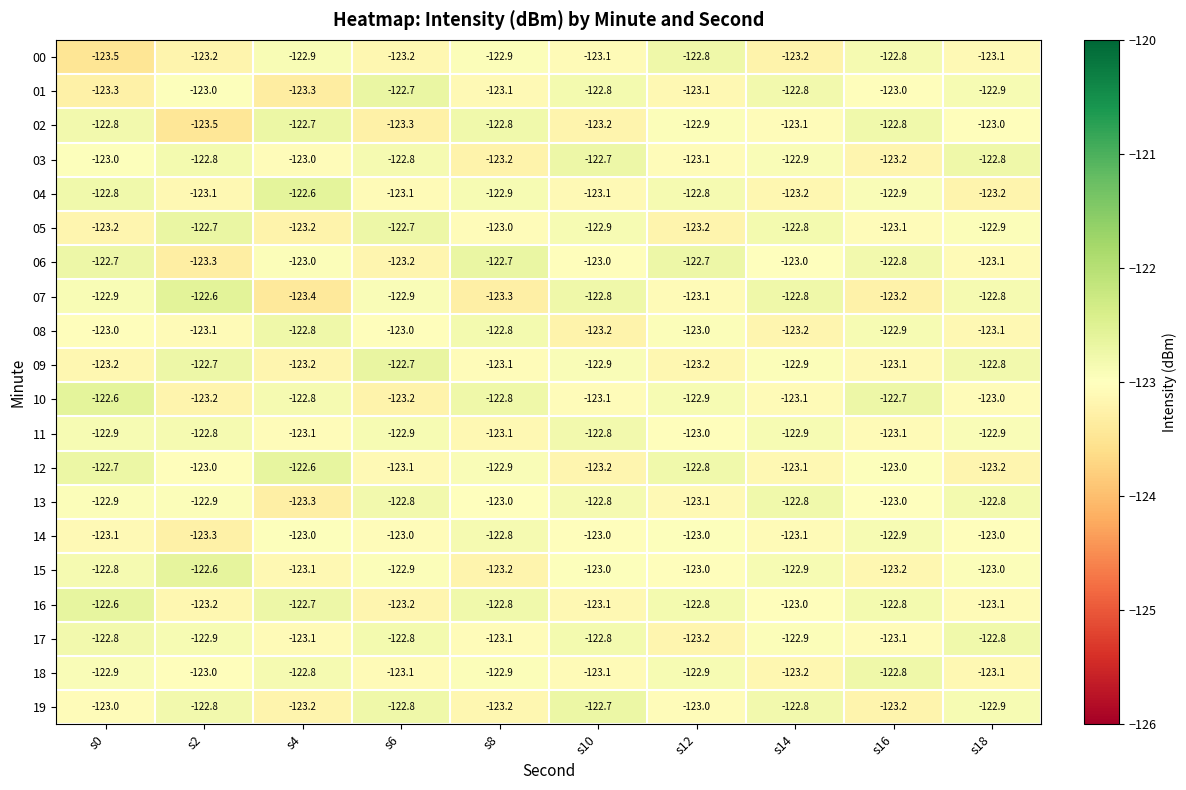

What value does the 16 series have at s2?

-123.2